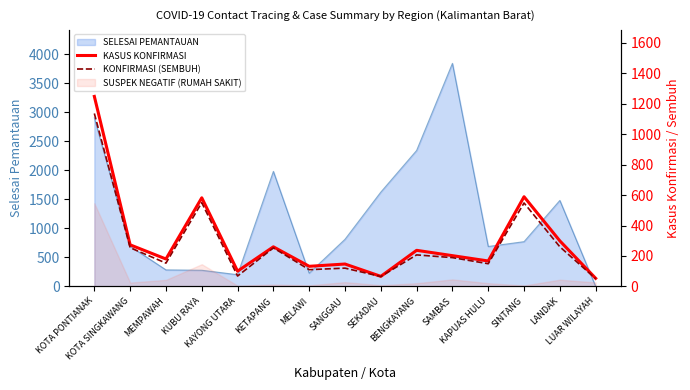

Which category has the lowest value in the KONFIRMASI (SEMBUH) series?

LUAR WILAYAH